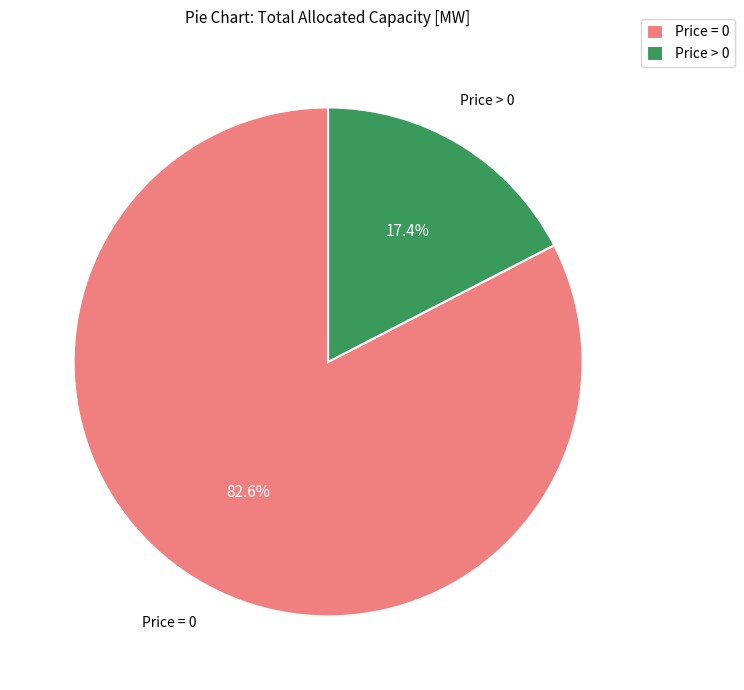

How many slices are in this pie chart?

2